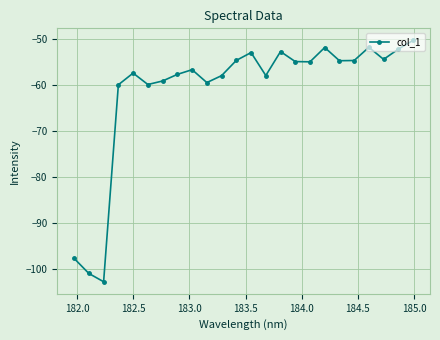

What is the sum of all values?

-1468.9